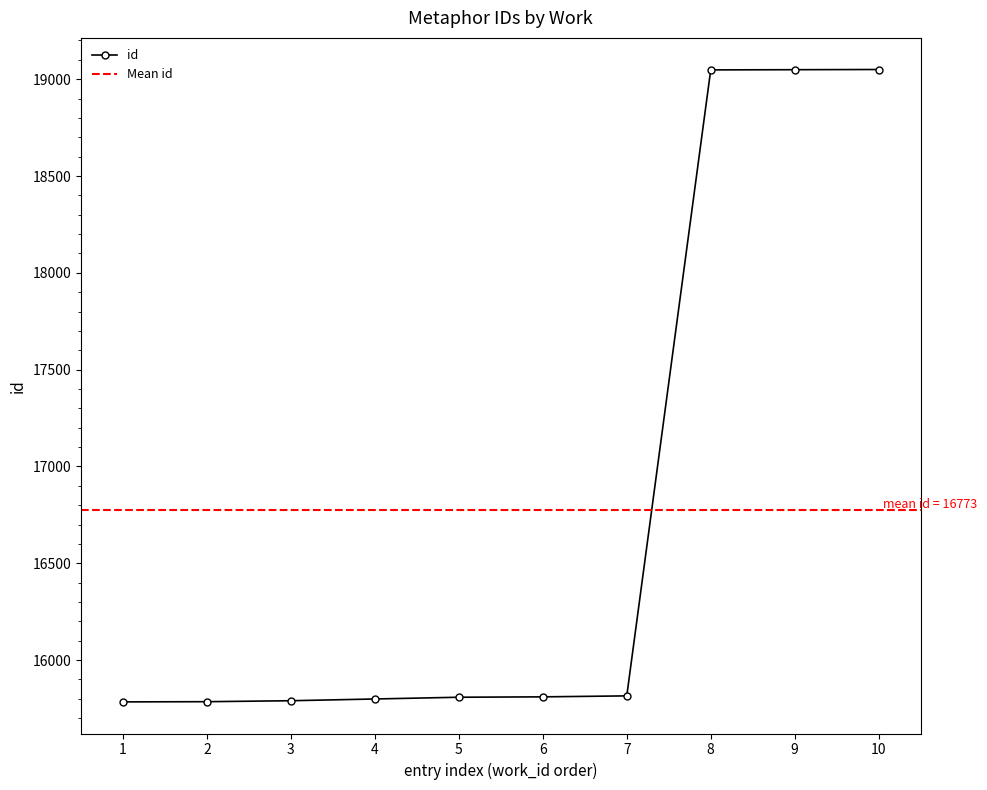

What is the average value?

16774